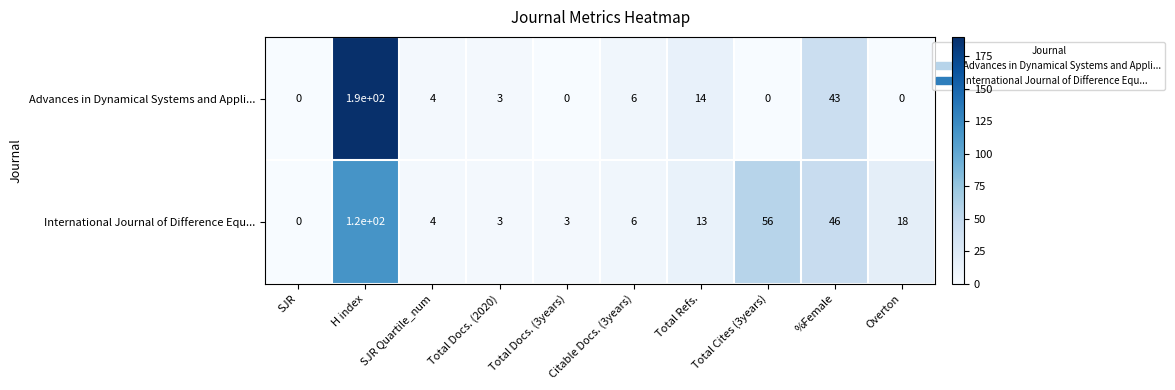

At which category is the sum across all series the highest?

H index